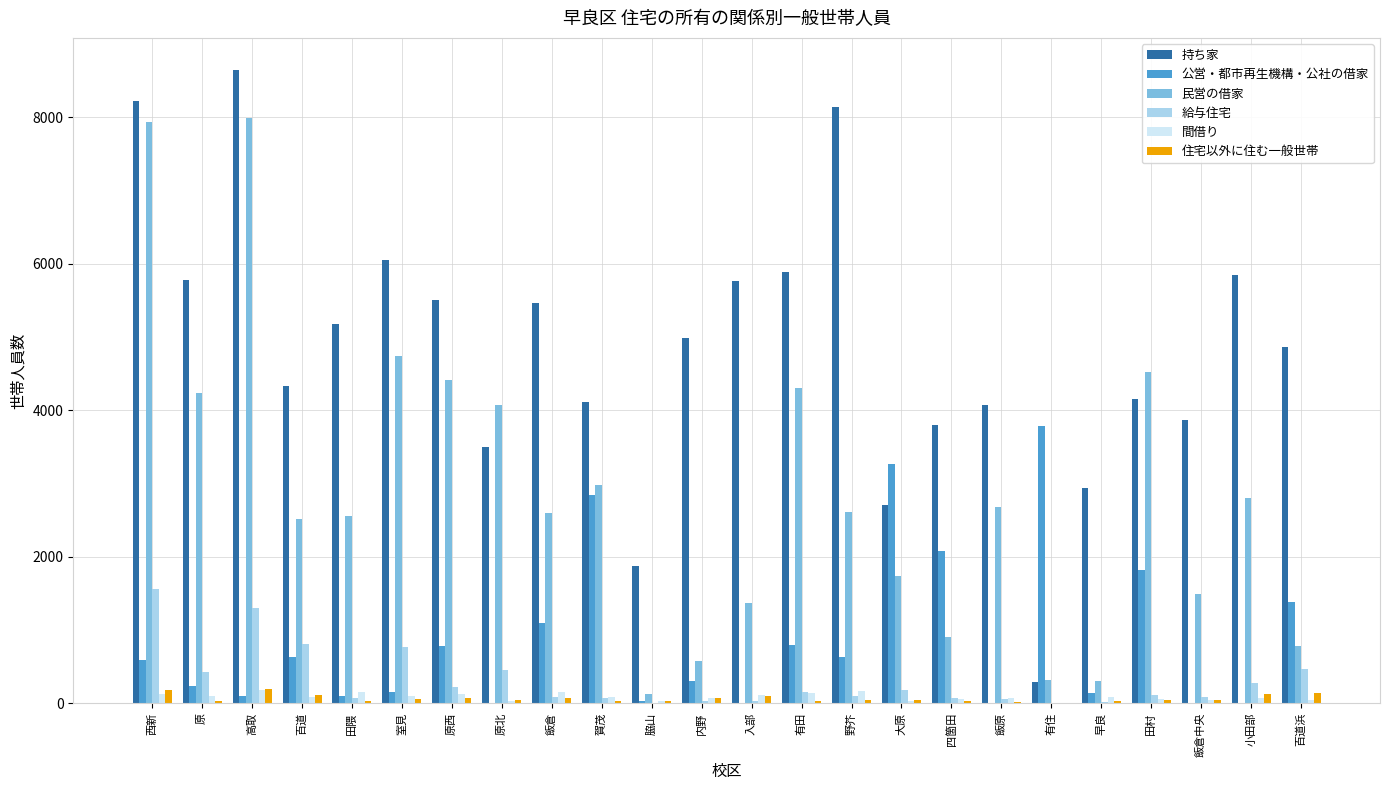

Which series has the largest total across all categories?

持ち家